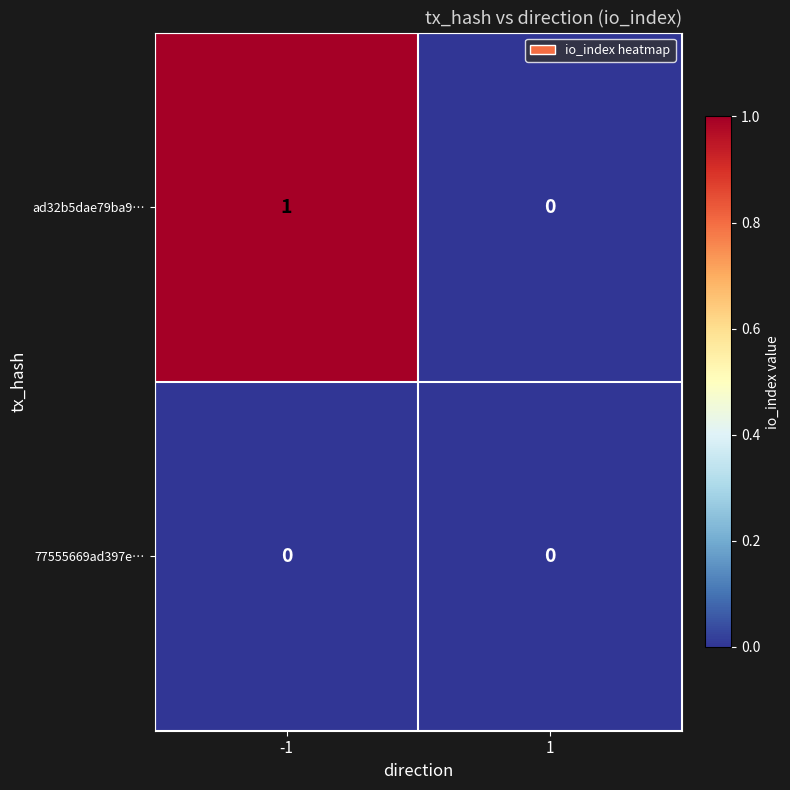

At which category is the sum across all series the highest?

-1